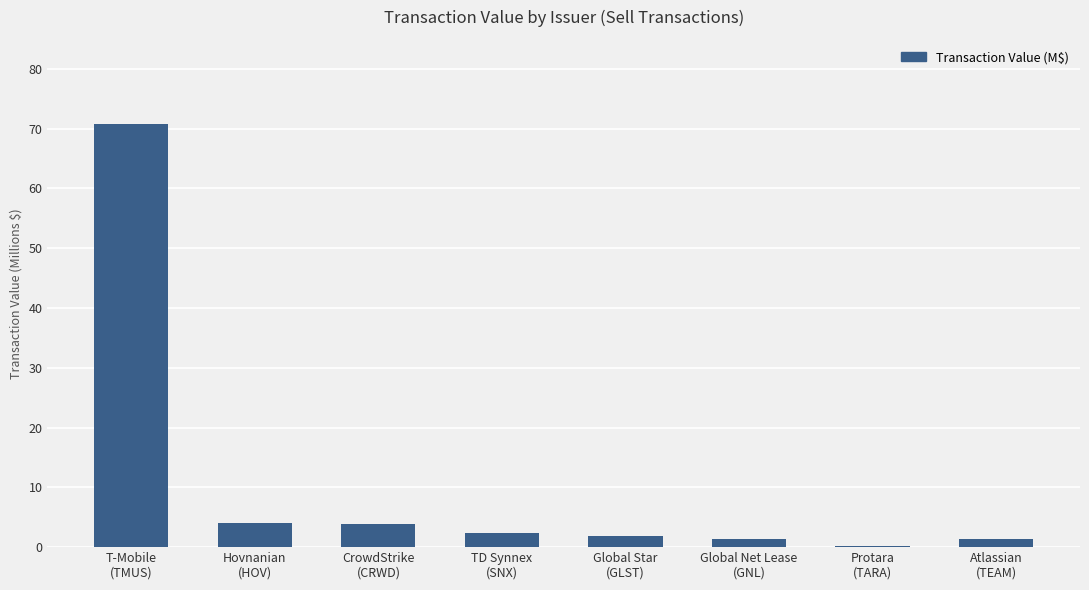

Which category has the highest value across all series?

T-Mobile
(TMUS)